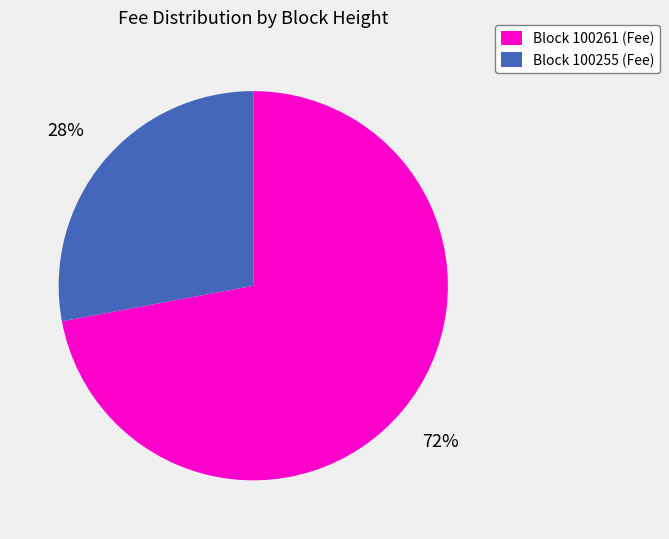

What is the majority slice?

Block 100261 (Fee)